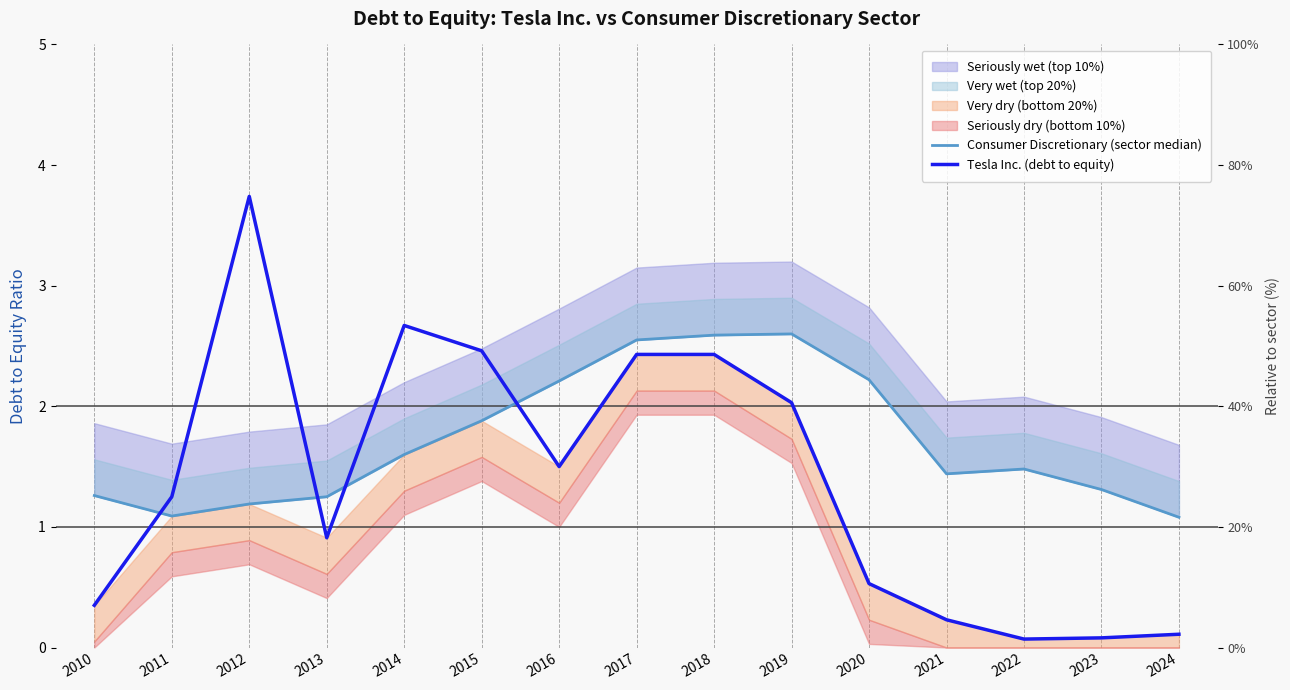

What is the difference between the Tesla Inc. (debt to equity) values at 2023 and 2017?

2.4